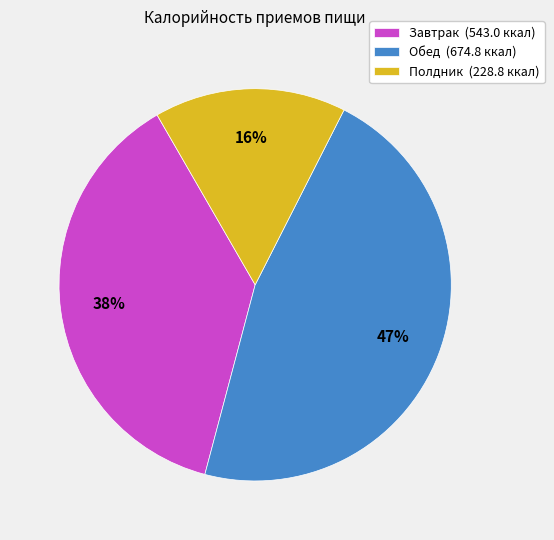

To the nearest percent, what is the difference between the Обед and Полдник slice percentages?

31%